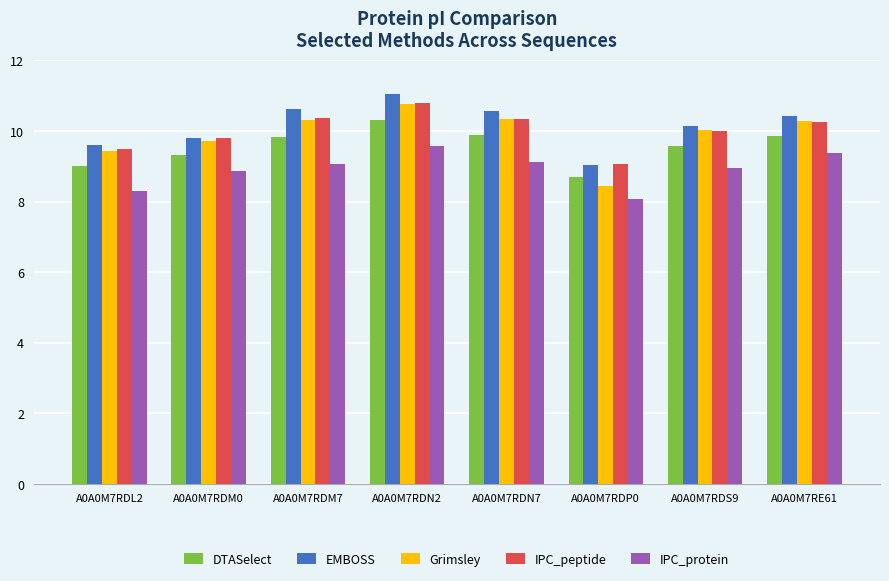

Which category has the highest value across all series?

A0A0M7RDN2